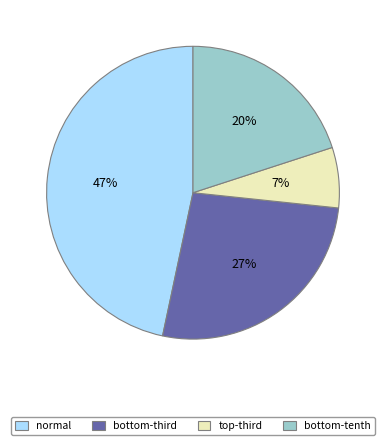

Count the number of slices in the pie.

4